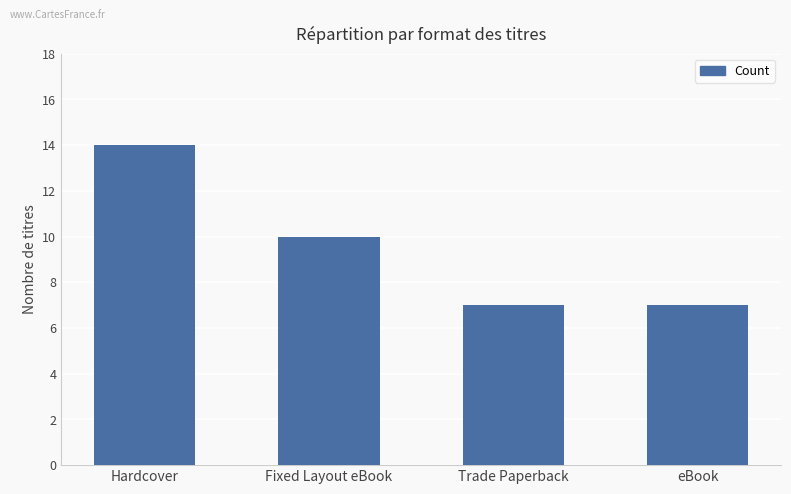

What is the label of the 4th bar from the right?

Hardcover